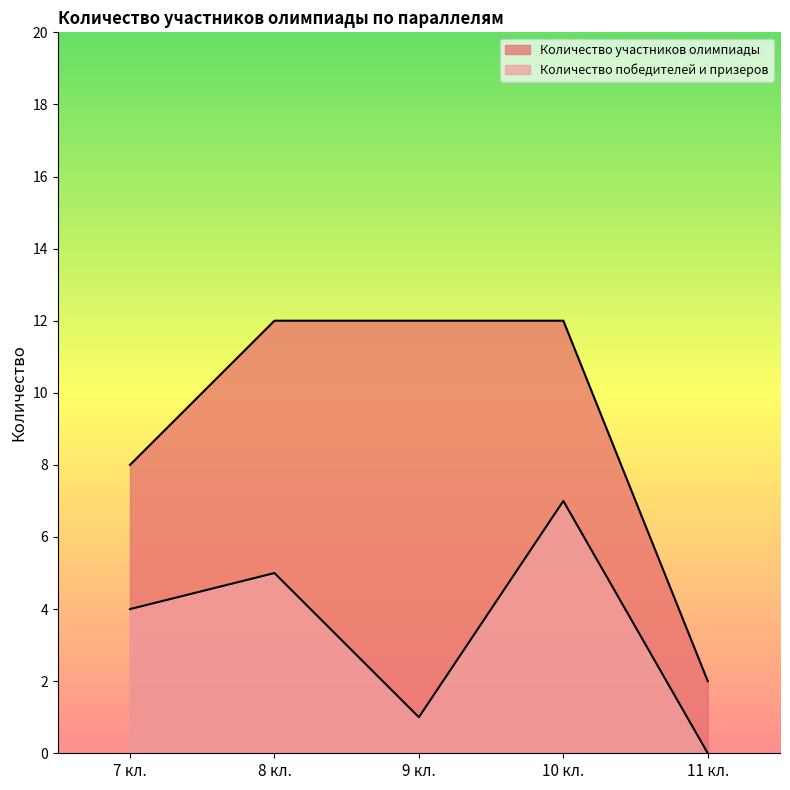

What is the difference between the maximum and minimum values in the Количество участников олимпиады series?

10